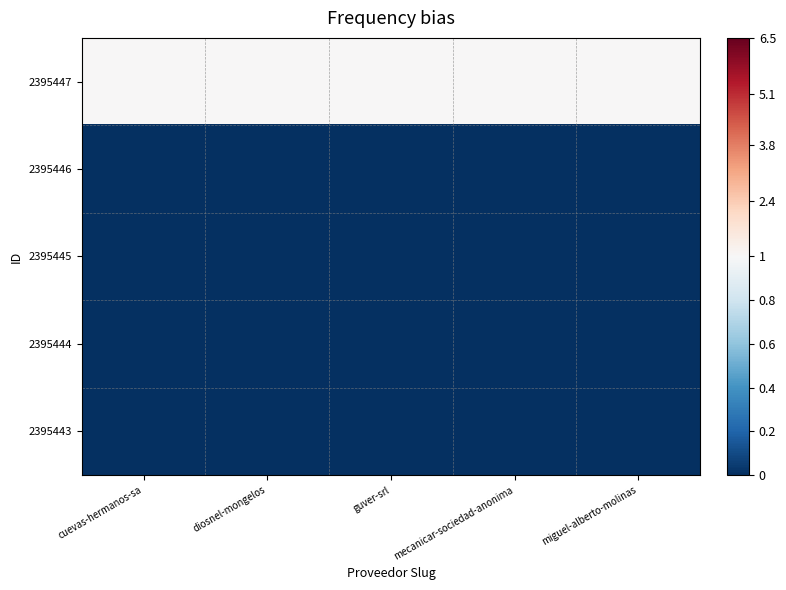

What is the difference between the highest and lowest values at diosnel-mongelos?

1